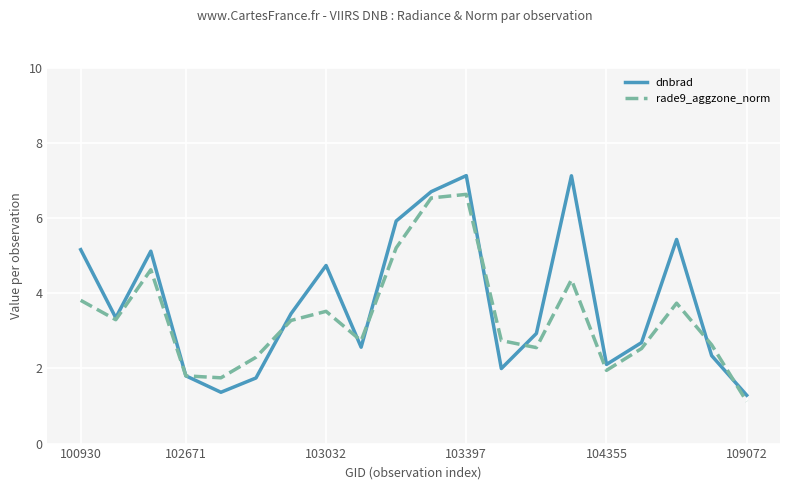

How many lines are shown in the chart?

2